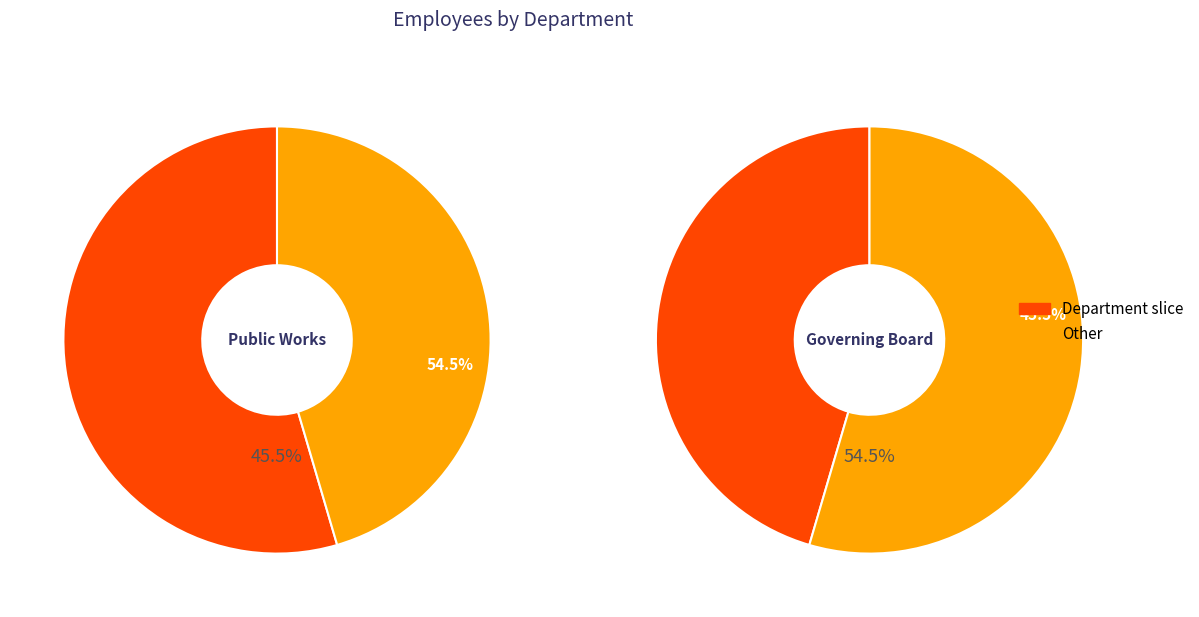

What is the smallest slice in the pie chart?

Governing Board